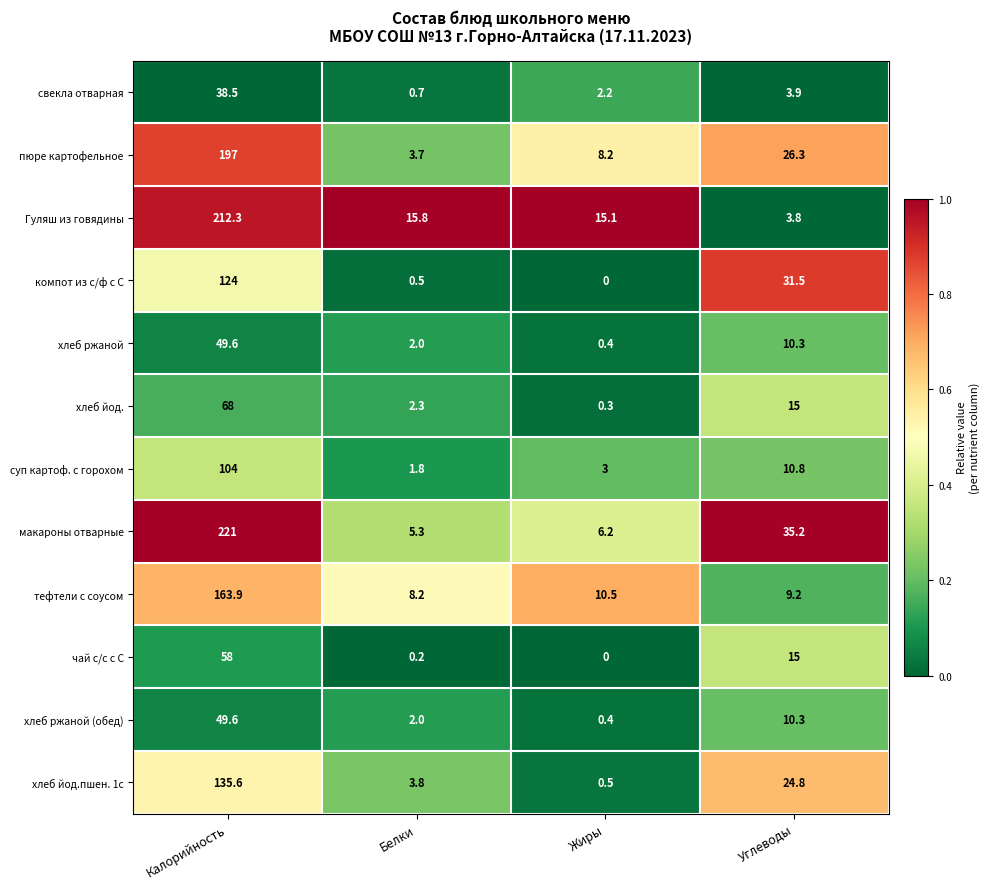

What is the difference between the суп картоф. с горохом values at Углеводы and Калорийность?

93.2